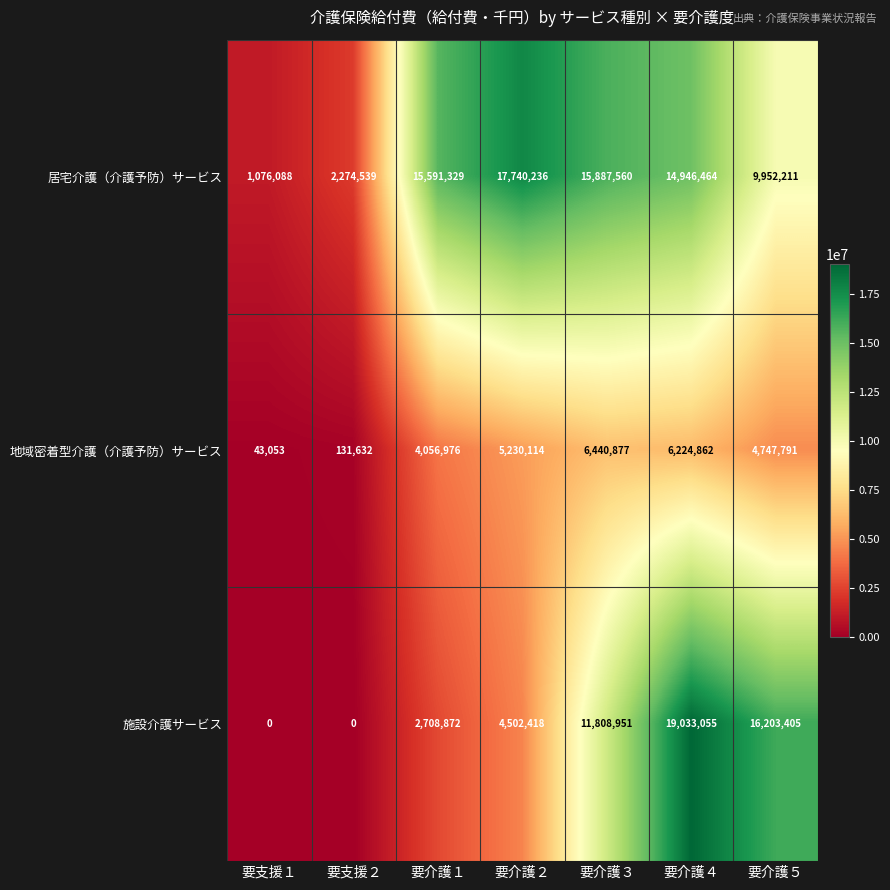

The value of 居宅介護（介護予防）サービス at 要介護１ is 23343816. True or false?

False